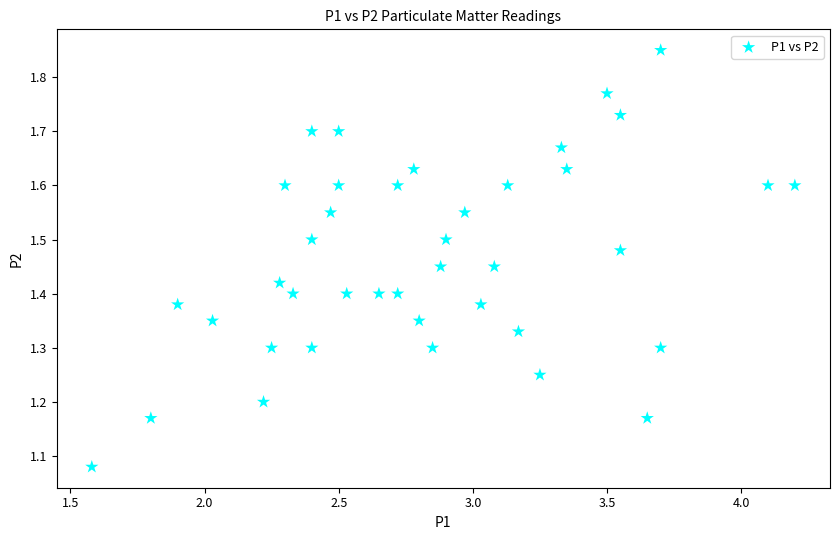

What is the range of Y values (max minus min)?

0.8